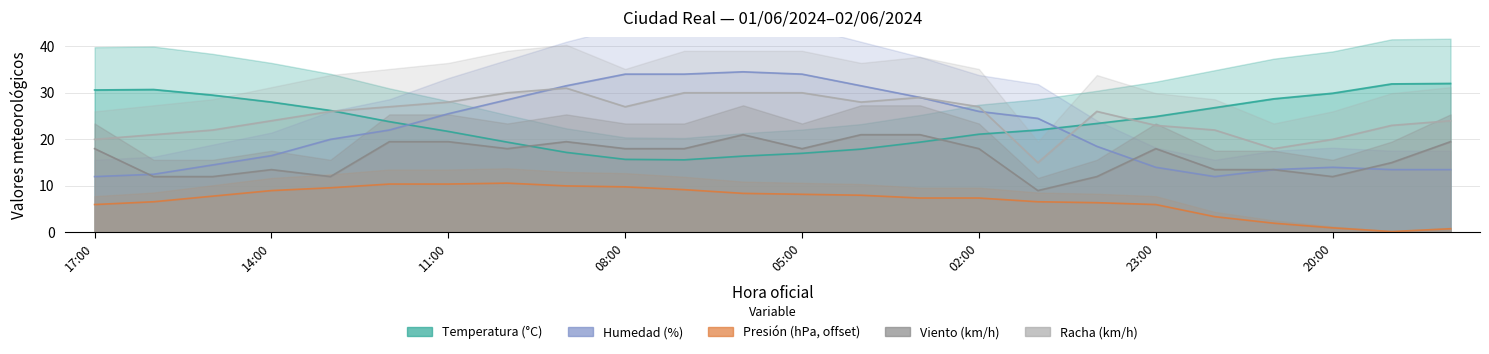

What is the difference between the second highest and second lowest values in the Viento (km/h) series?

9.0